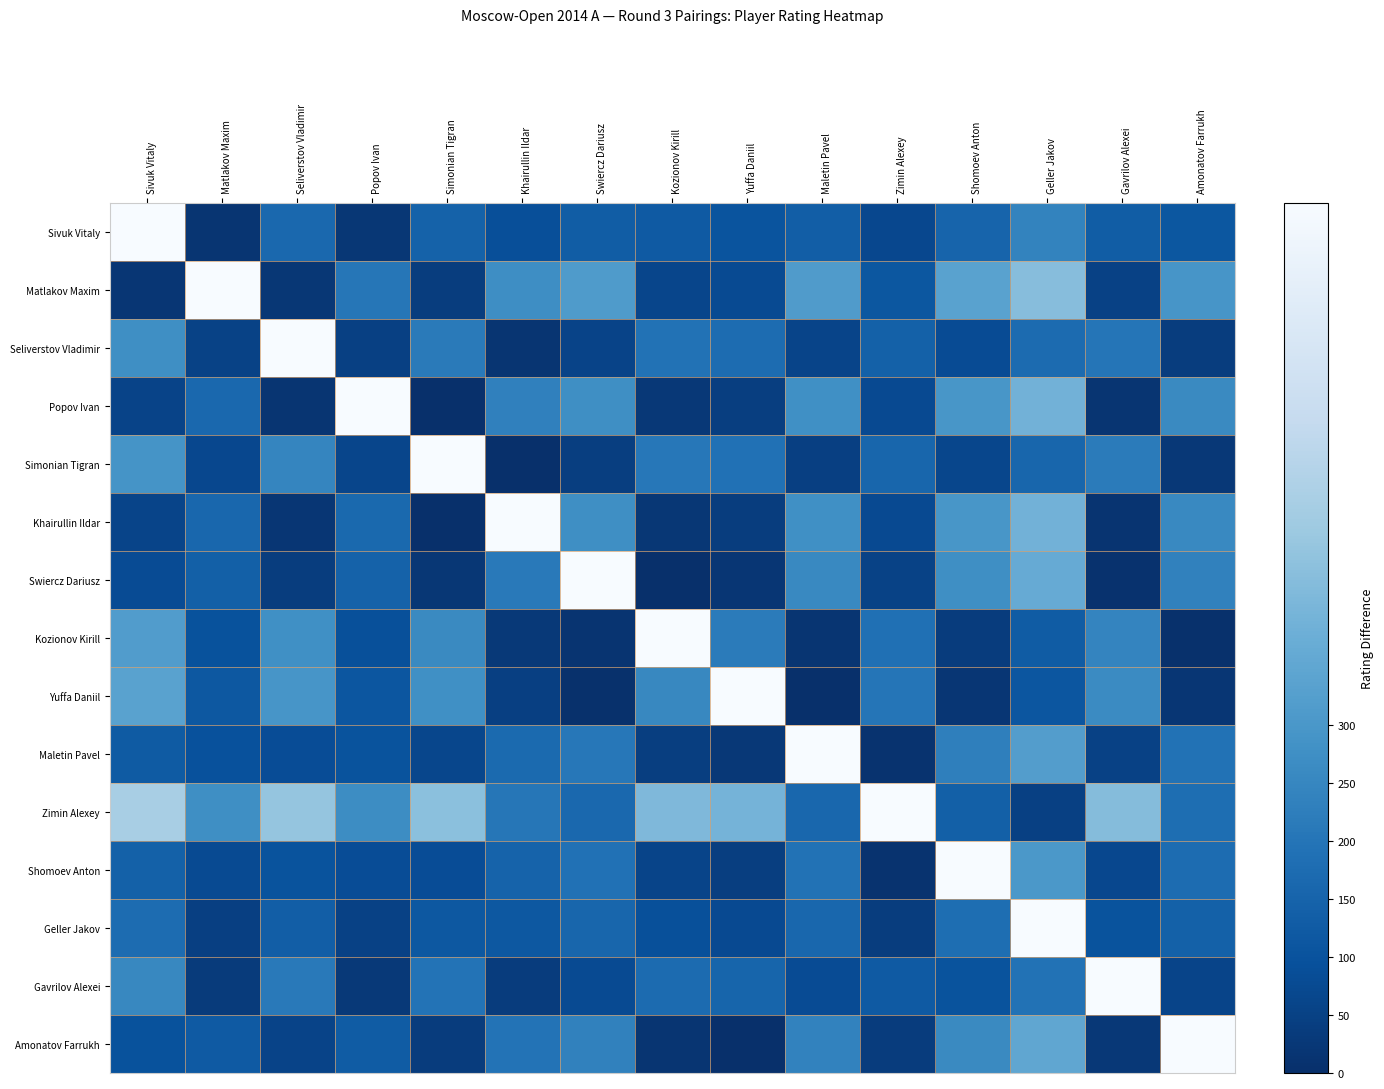

At which category is the sum across all series the highest?

Geller Jakov